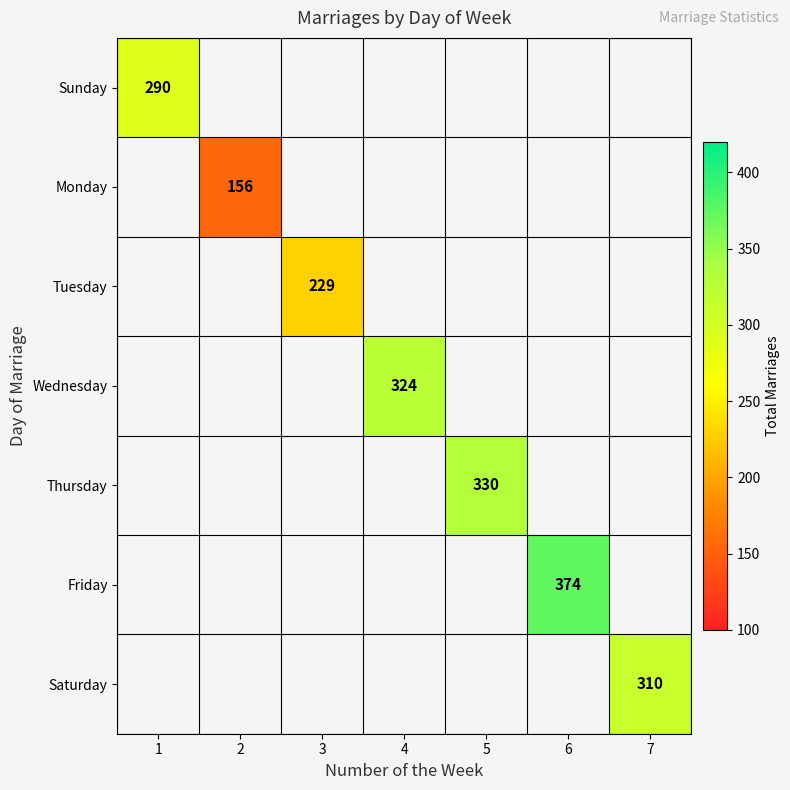

At how many categories does at least one series exceed 183?

6